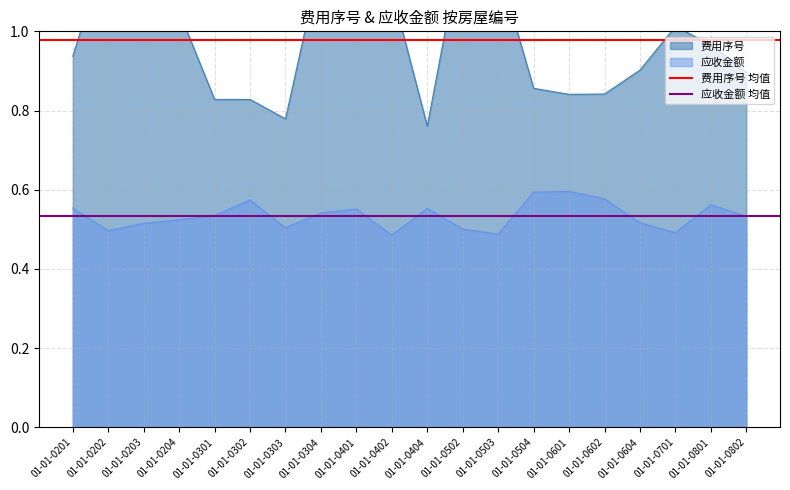

How many lines are shown in the chart?

2